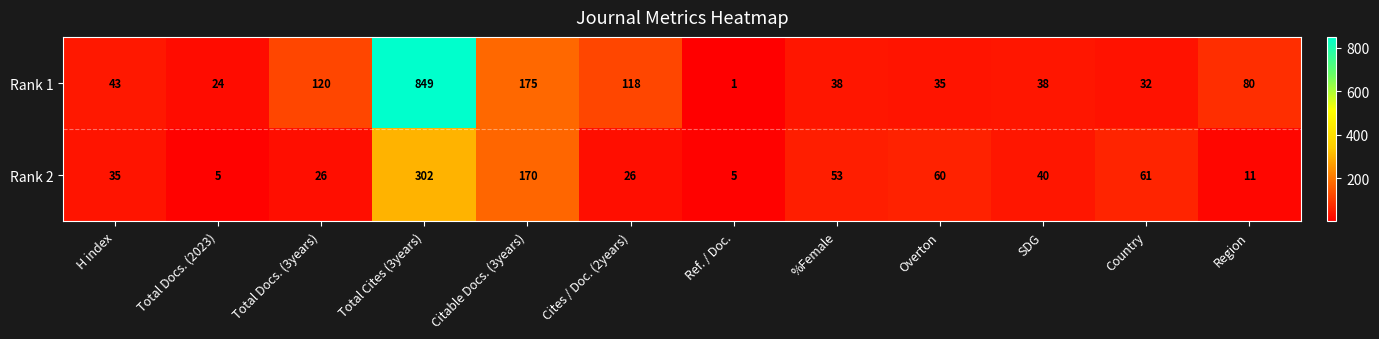

Rank the series at Total Docs. (2023) from highest to lowest value.

Rank 1, Rank 2